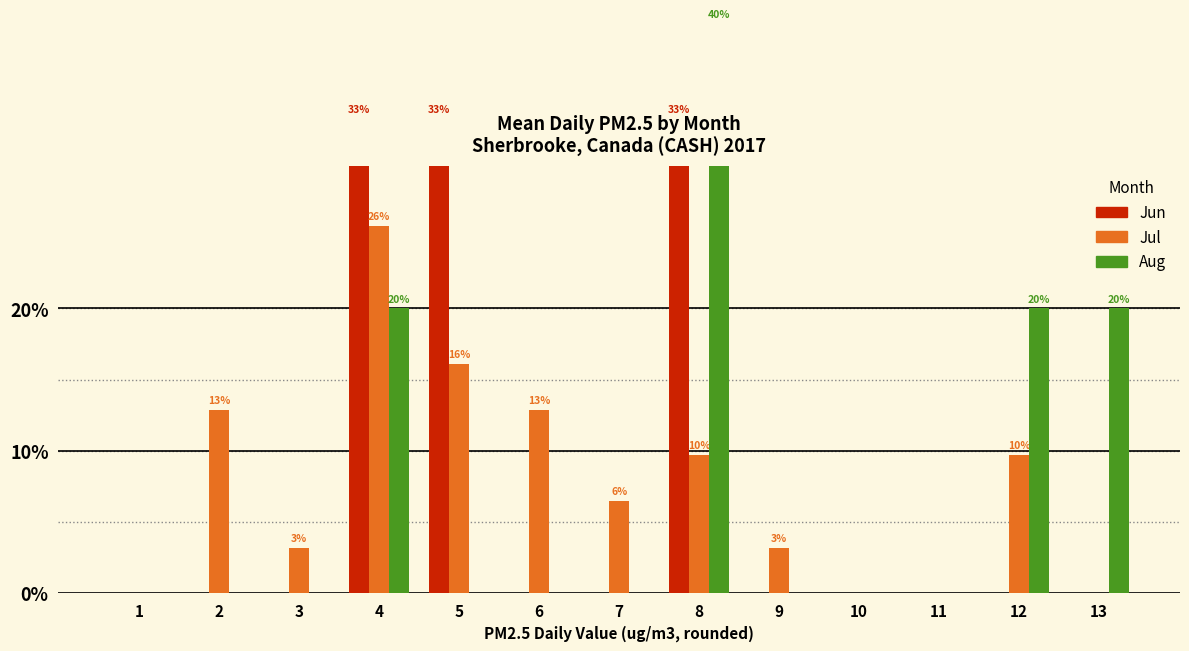

Reading left to right, extract all data points from this chart.

Jun: 0.0	0.0	0.0	33.3	33.3	0.0	0.0	33.3	0.0	0.0	0.0	0.0	0.0
Jul: 0.0	12.9	3.2	25.8	16.1	12.9	6.5	9.7	3.2	0.0	0.0	9.7	0.0
Aug: 0.0	0.0	0.0	20.0	0.0	0.0	0.0	40.0	0.0	0.0	0.0	20.0	20.0